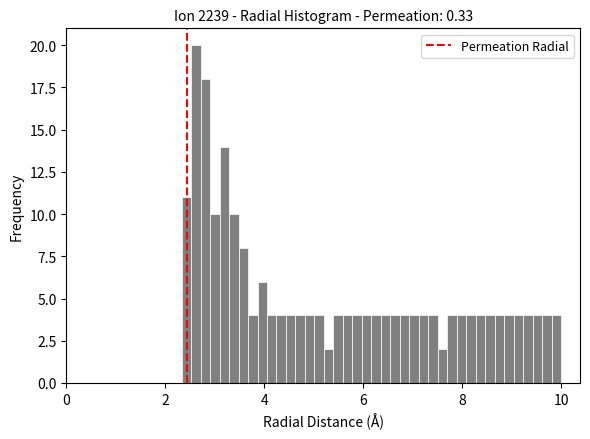

Read against the x-axis, roughly where is the centre of the tallest bar?

2.6